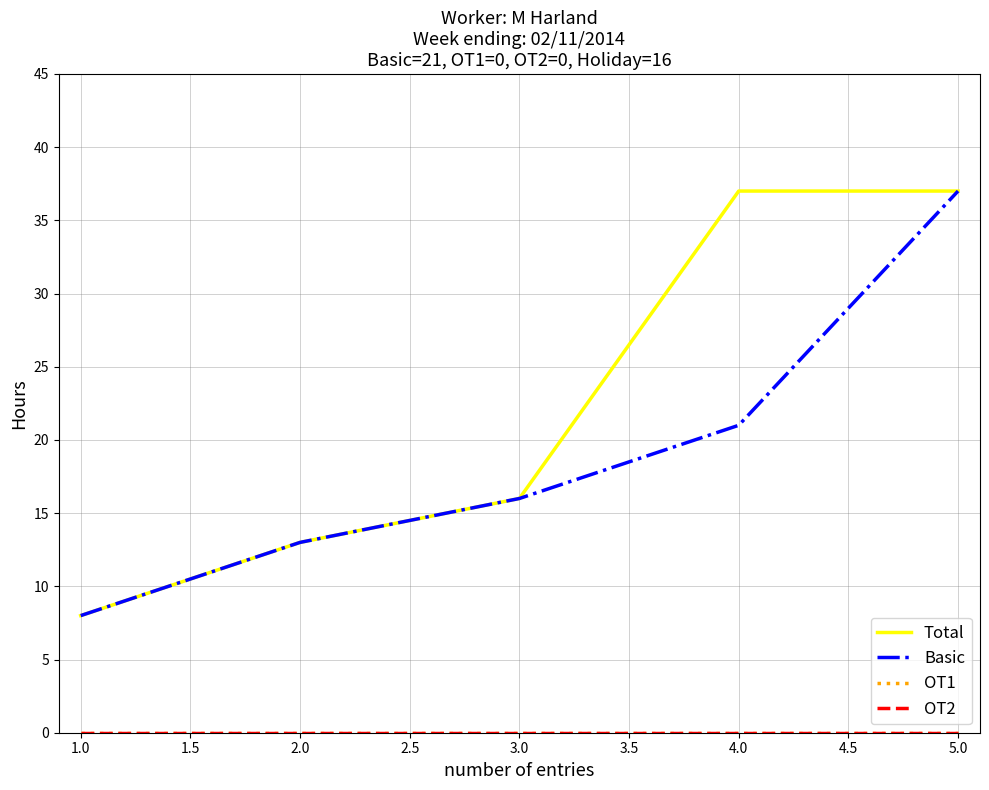

Count the Basic values in the range 13 to 21.

3